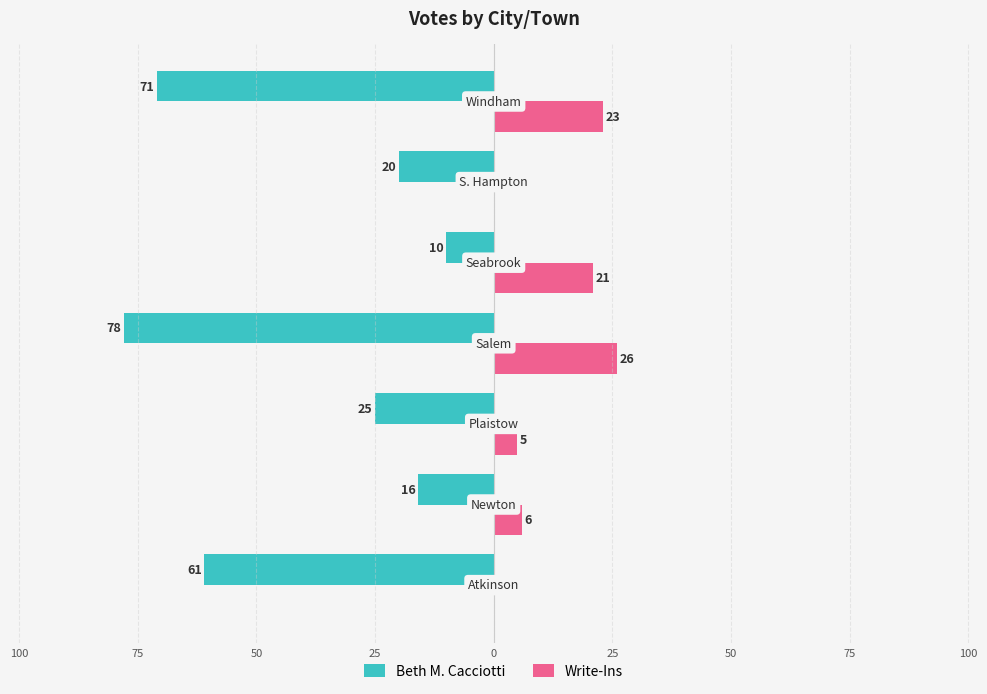

What are all the series names shown in the legend?

Beth M. Cacciotti, Write-Ins